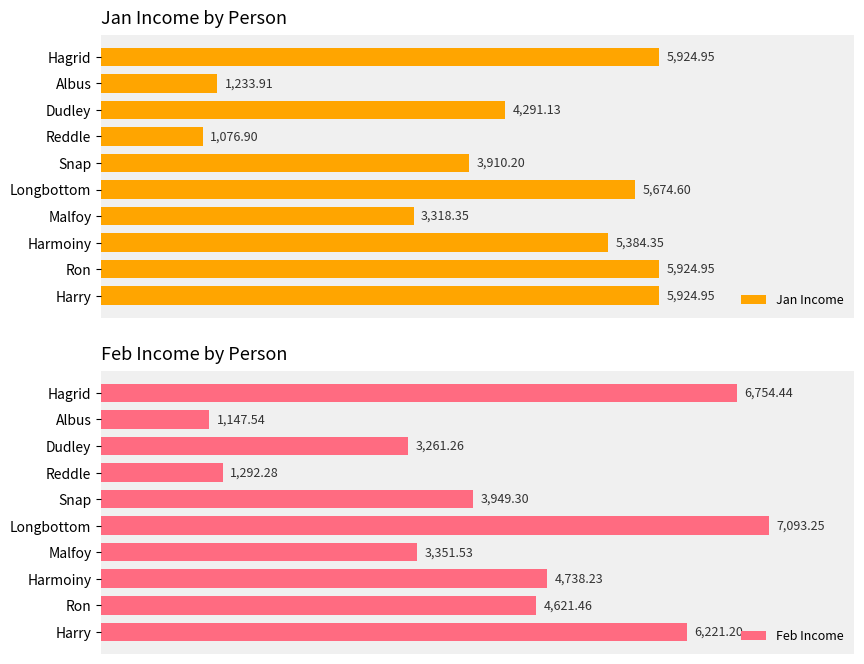

List the labels in order of Feb Income value, largest first.

Longbottom, Hagrid, Harry, Harmoiny, Ron, Snap, Malfoy, Dudley, Reddle, Albus